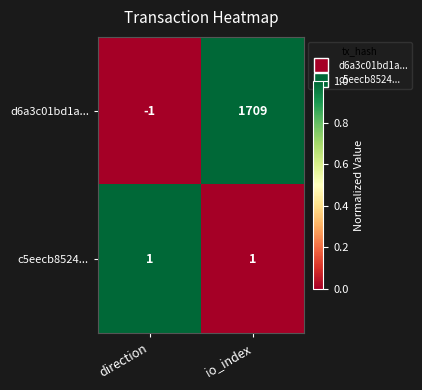

Where is d6a3c01bd1a... nearest to the value 854?

direction